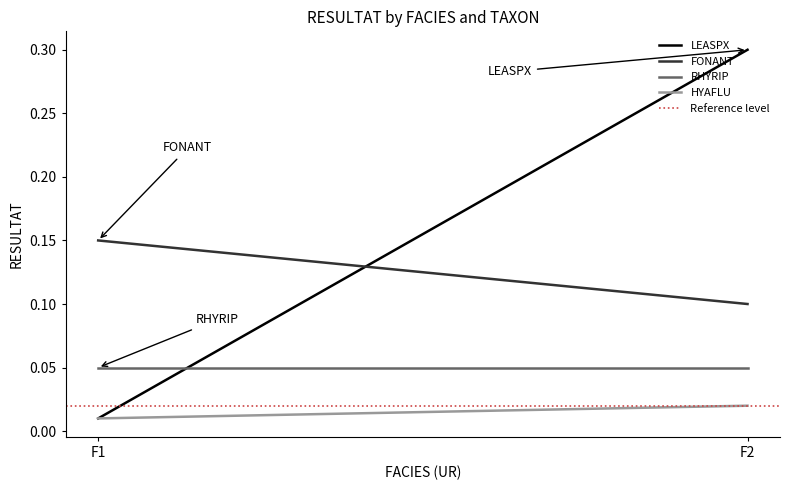

At which category does the chart reach its peak across all series?

F2